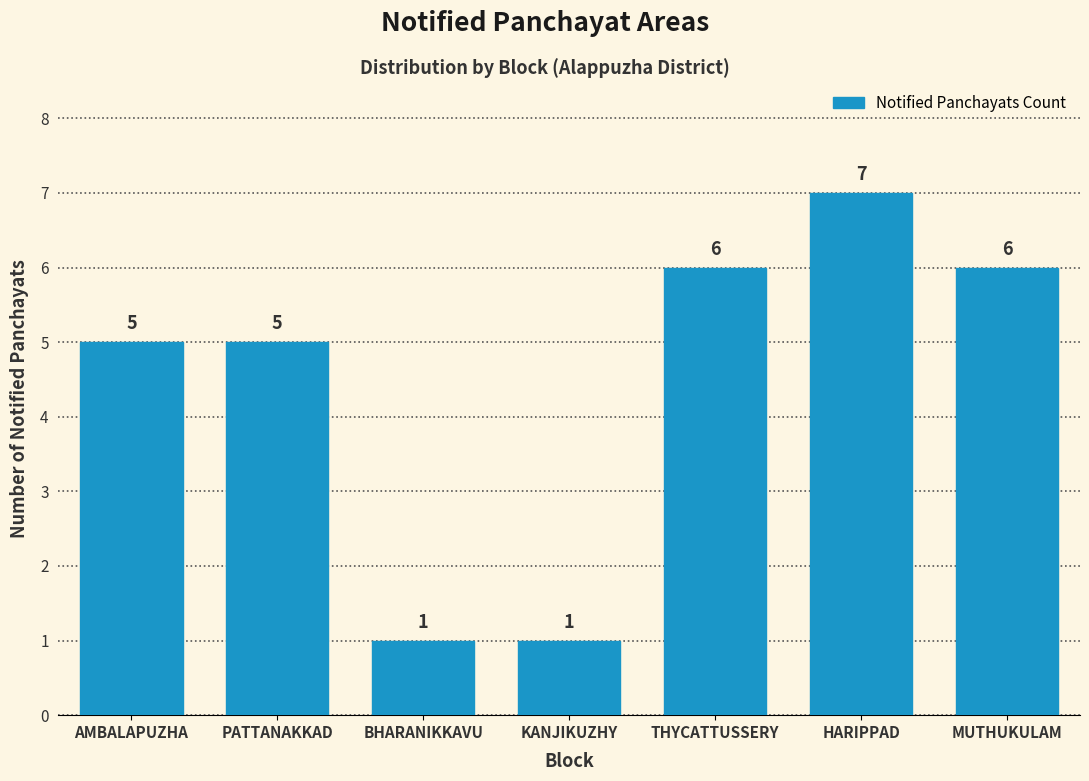

Reading left to right, transcribe all the data shown in this chart.

AMBALAPUZHA=5	PATTANAKKAD=5	BHARANIKKAVU=1	KANJIKUZHY=1	THYCATTUSSERY=6	HARIPPAD=7	MUTHUKULAM=6